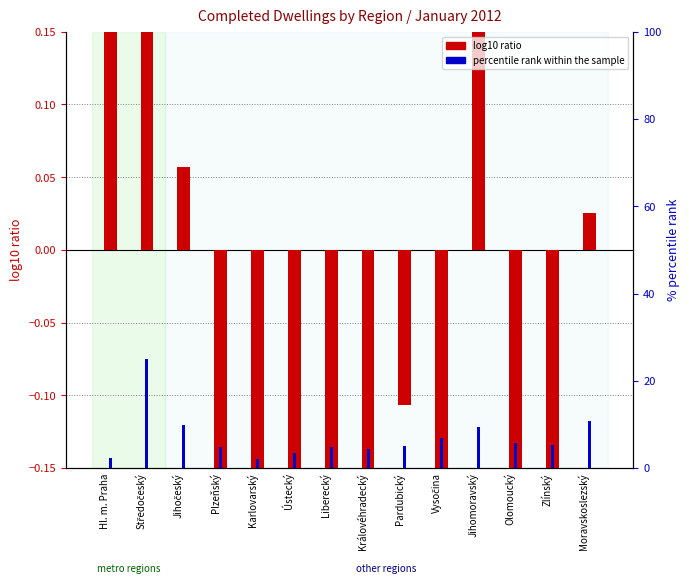

At how many categories does at least one series exceed 12?

1